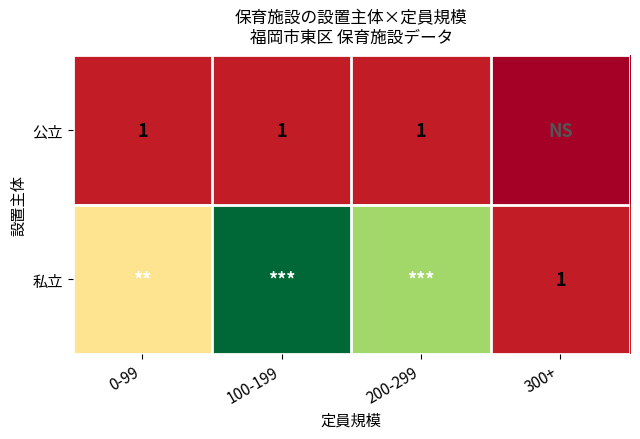

Is it true that 公立 equals 2 at 100-199?

False